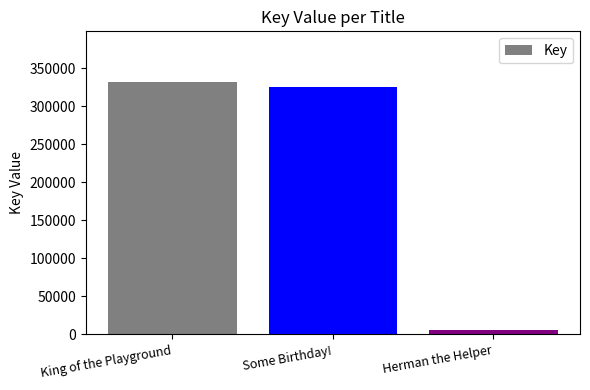

What position from the right is King of the Playground?

3